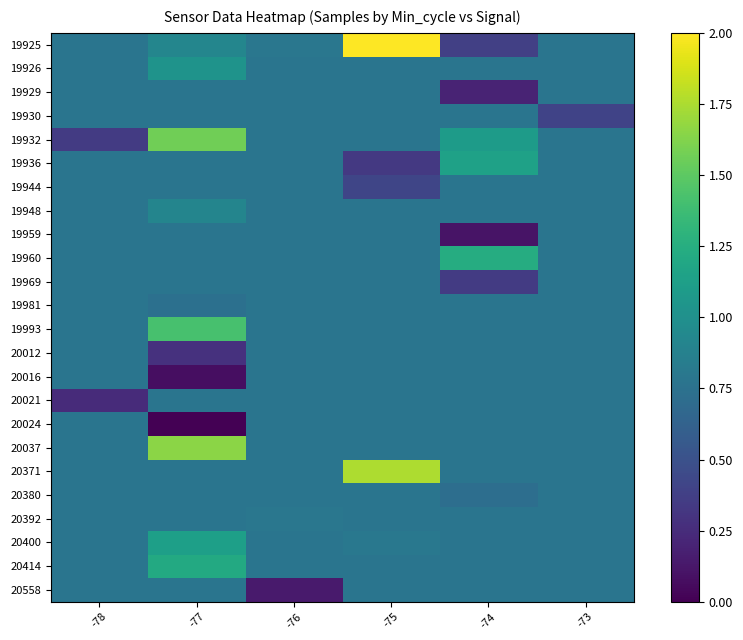

What is the spread (max minus min) of values at -73?

0.4